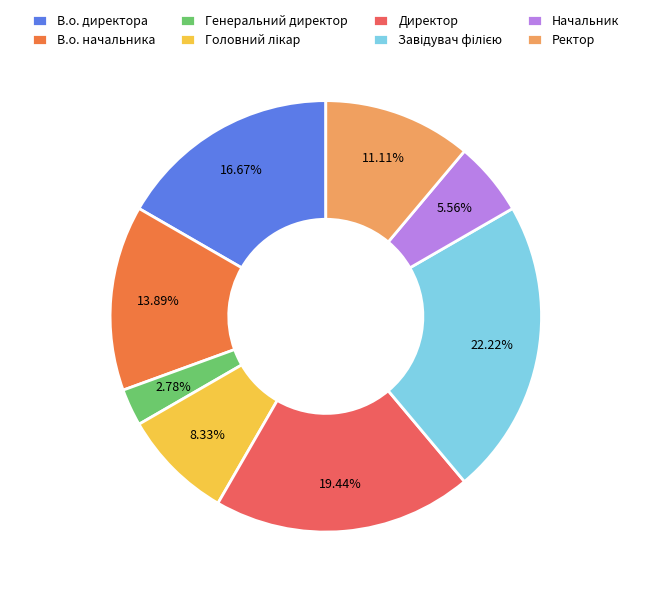

Combined, what portion of the pie is Начальник and Головний лікар?

13.9%